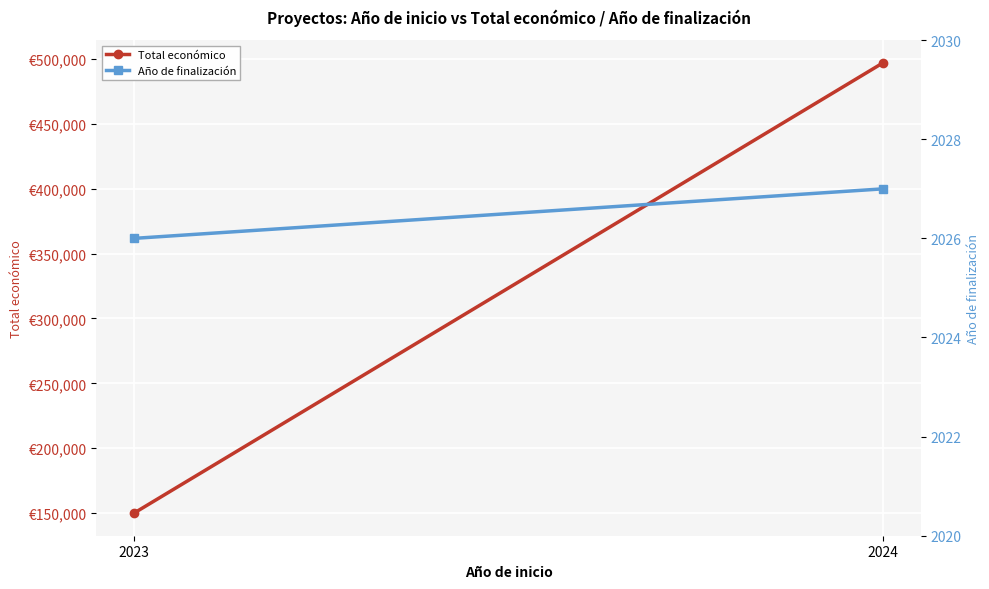

How many data points in Total económico are less than 497068?

1